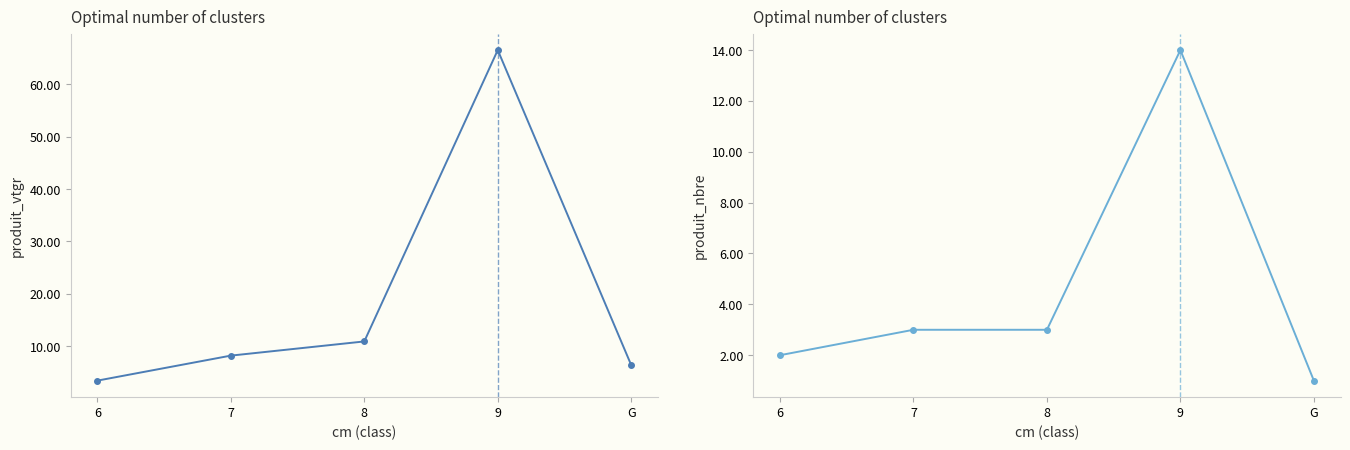

True or false: produit_nbre has a value of 4.9 at 8.

False